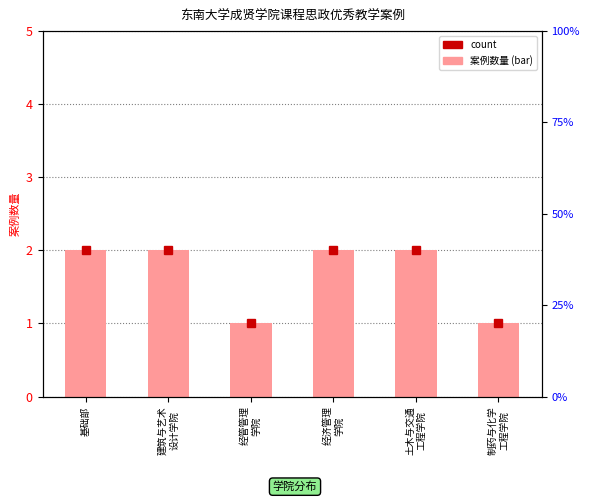

Is it true that the value at 建筑与艺术
设计学院 is 3?

False